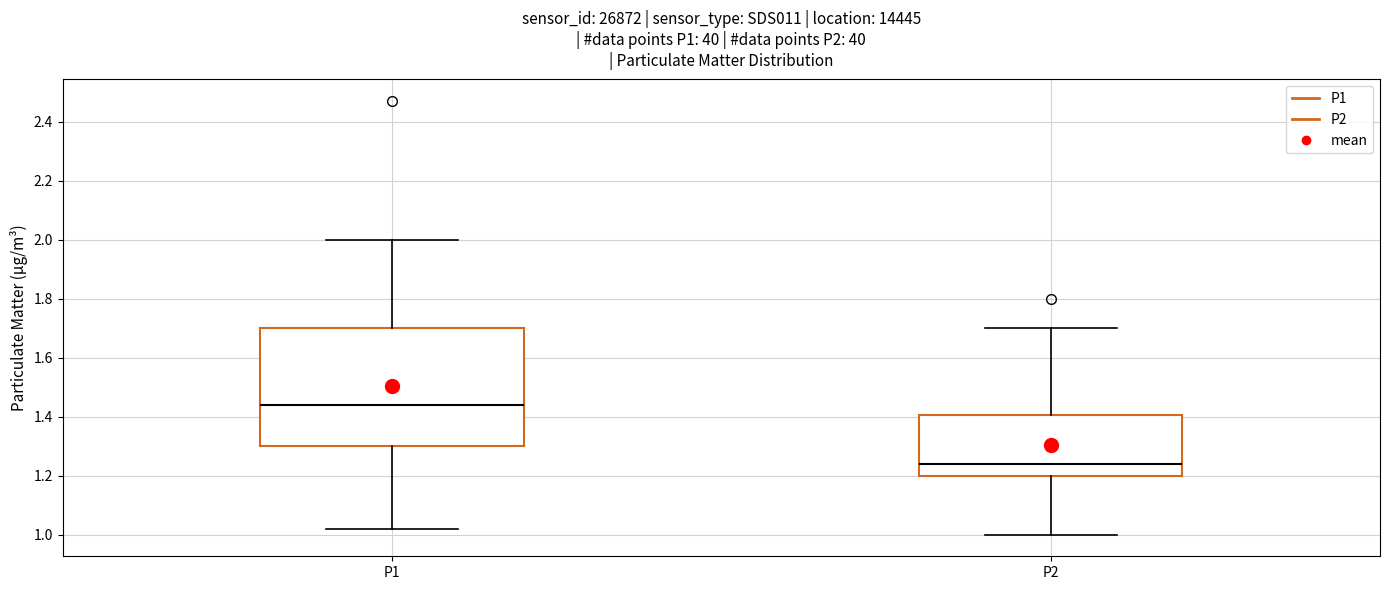

Which box is the tallest, from its lower edge to its upper edge?

P1